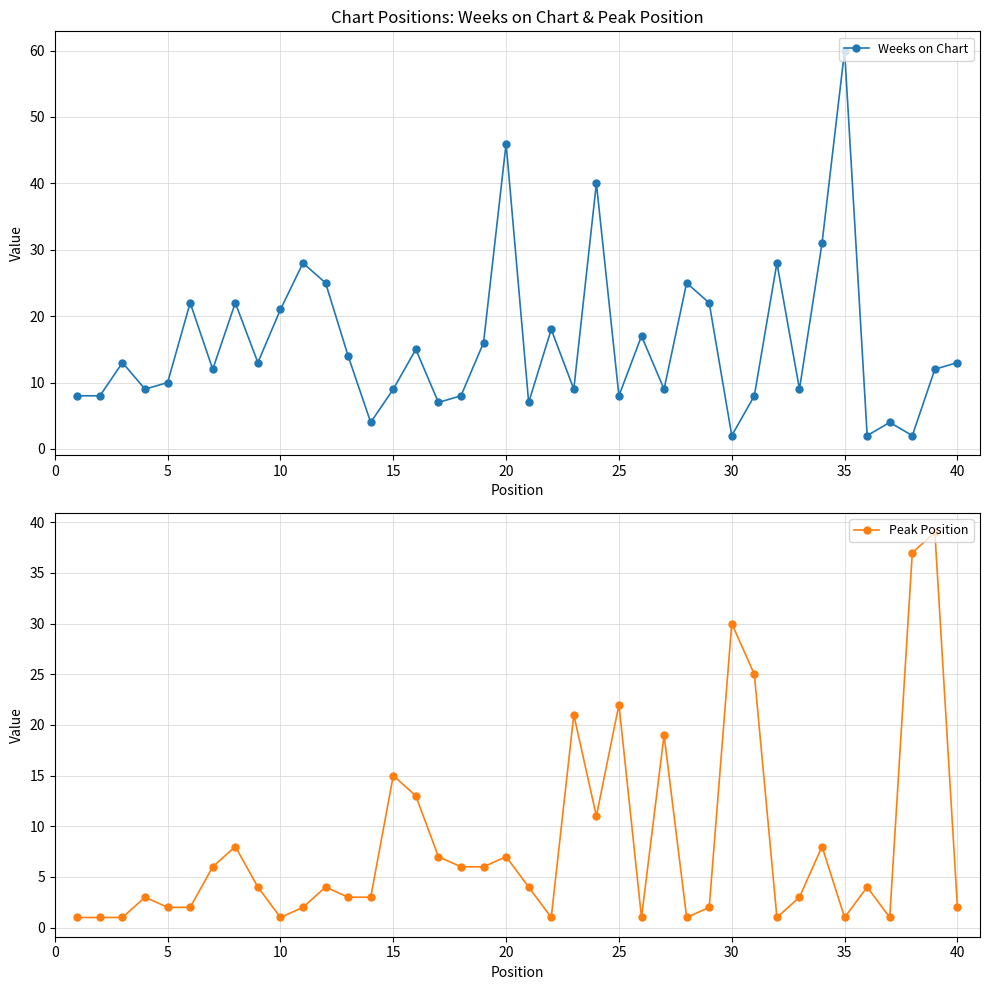

True or false: Weeks on Chart has a value of 21 at 35.

False